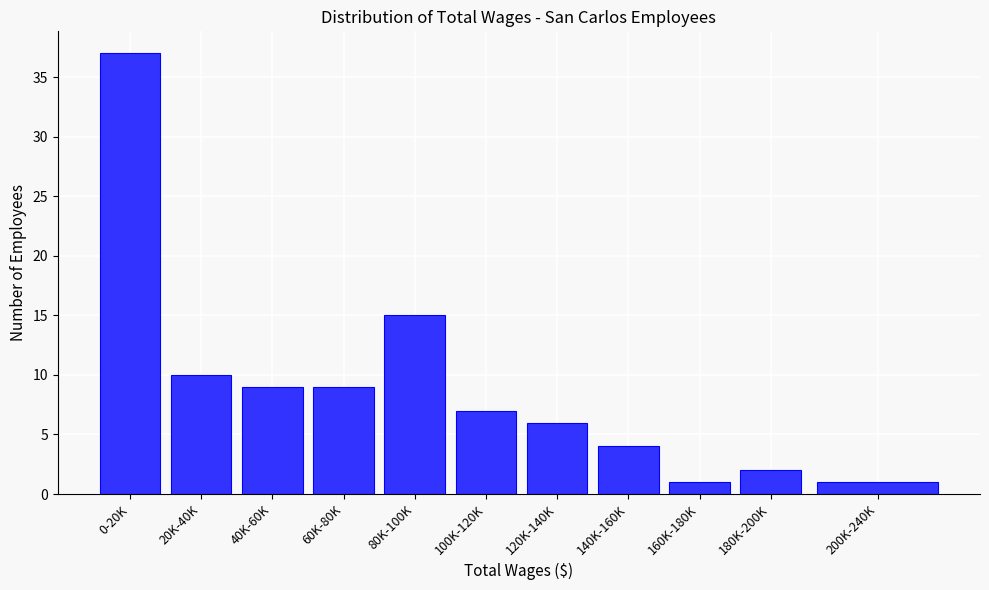

Reading left to right, transcribe all the data shown in this chart.

37	10	9	9	15	7	6	4	1	2	1